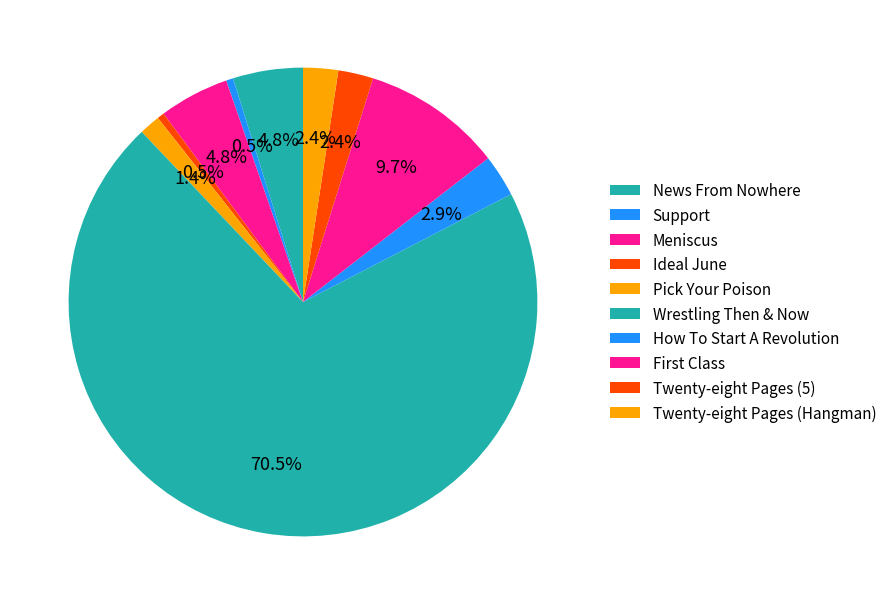

To the nearest percent, what is the combined percentage of How To Start A Revolution and Wrestling Then & Now?

73%